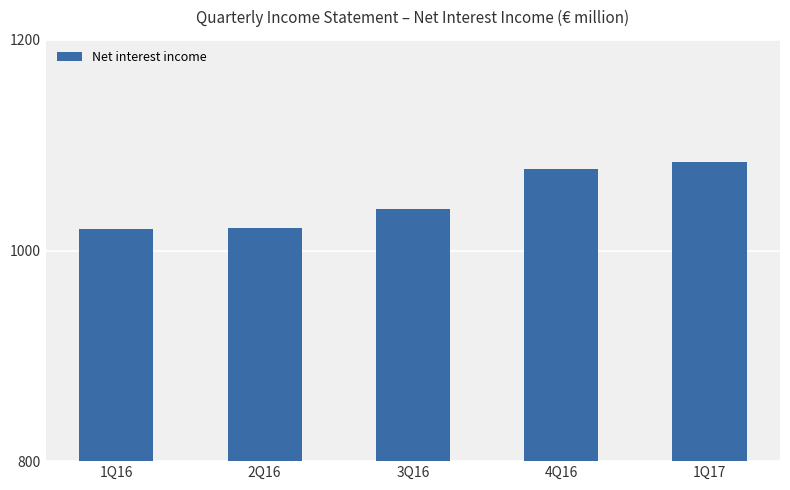

Between 4Q16 and 3Q16, which is larger?

4Q16